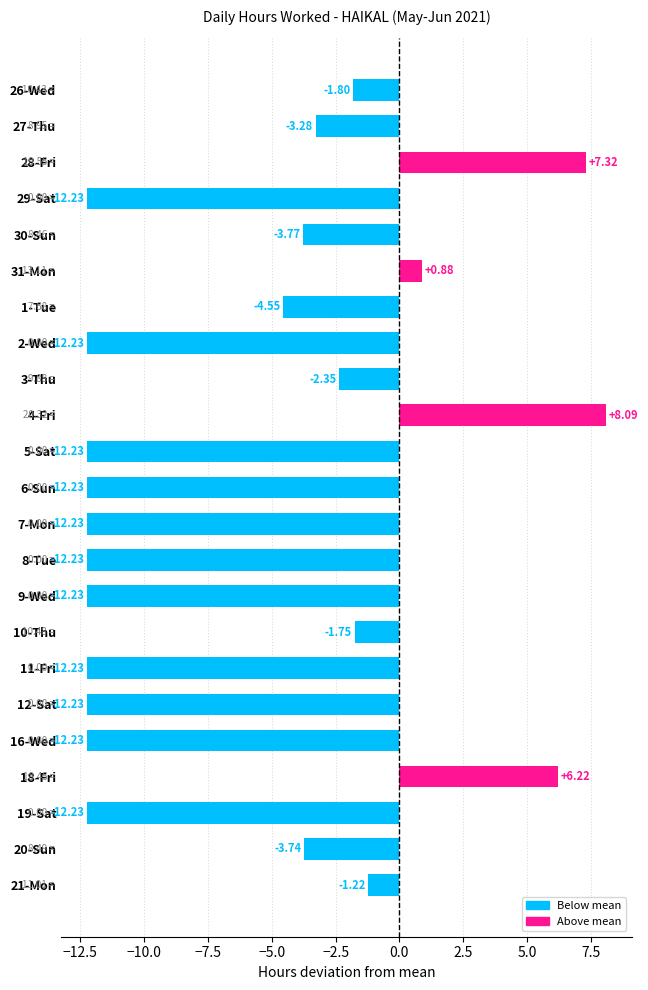

What is the sum of the values at 10-Thu and 7-Mon?

-14.0